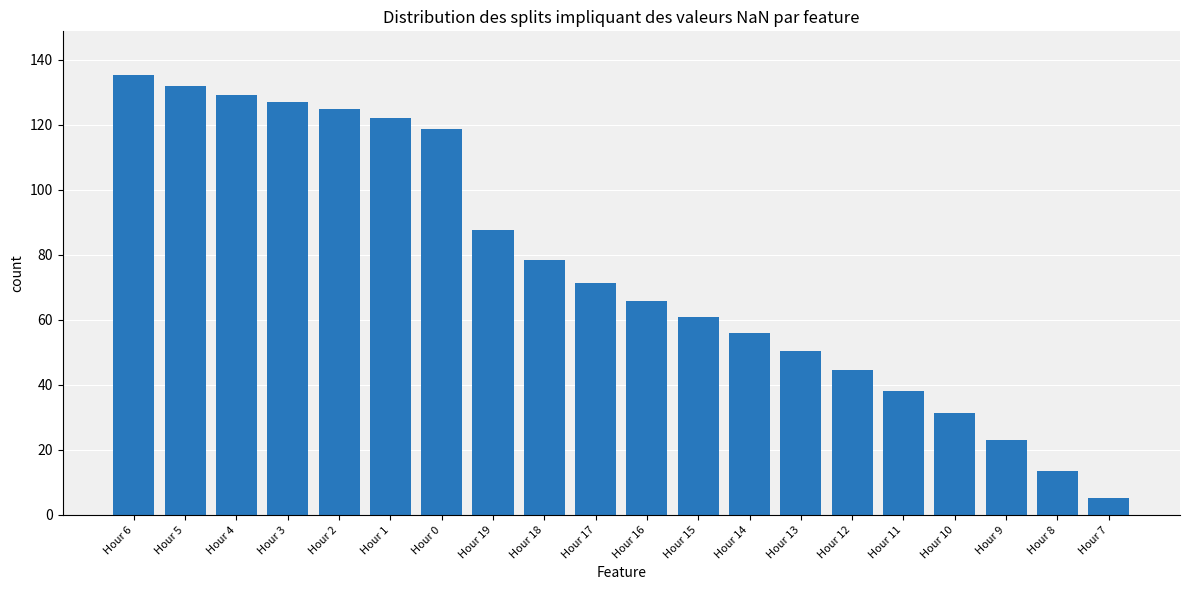

How many bars are there in total?

20